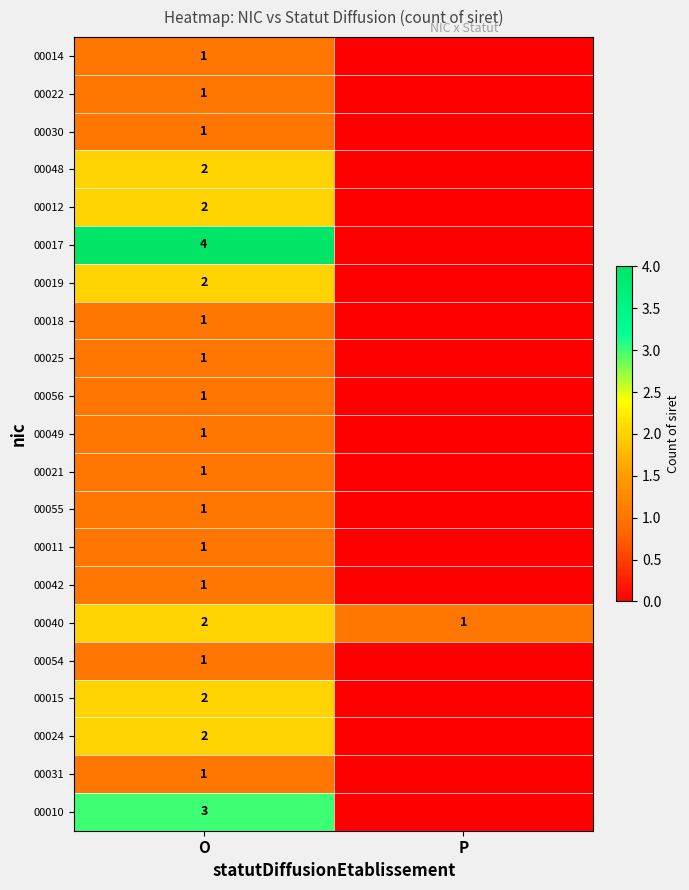

What is the total value across all series at O?

32